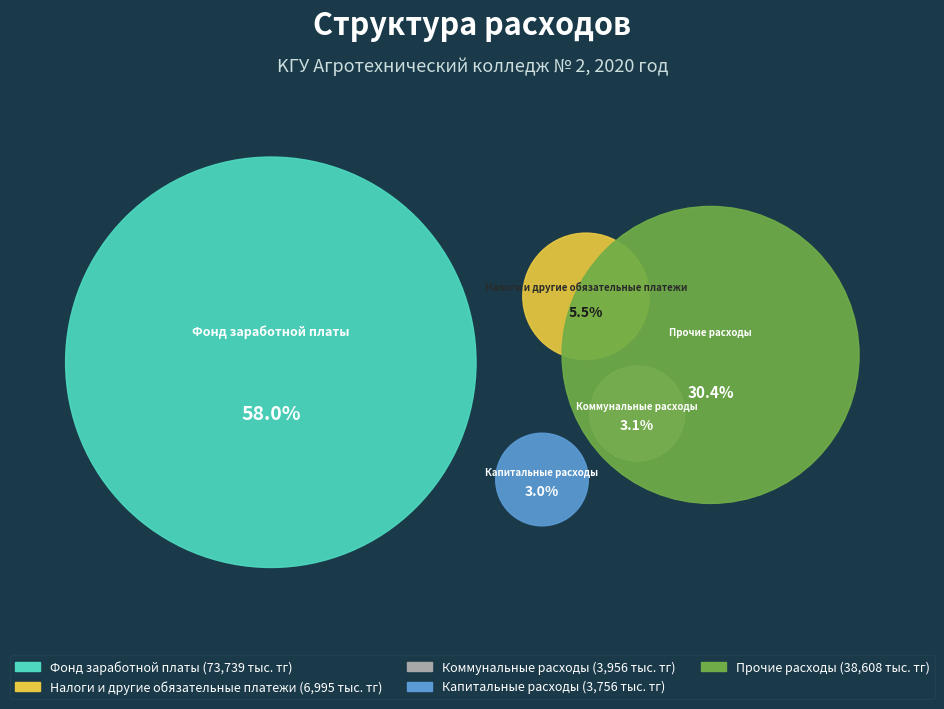

Is it true that Коммунальные расходы is 13% of the pie?

False